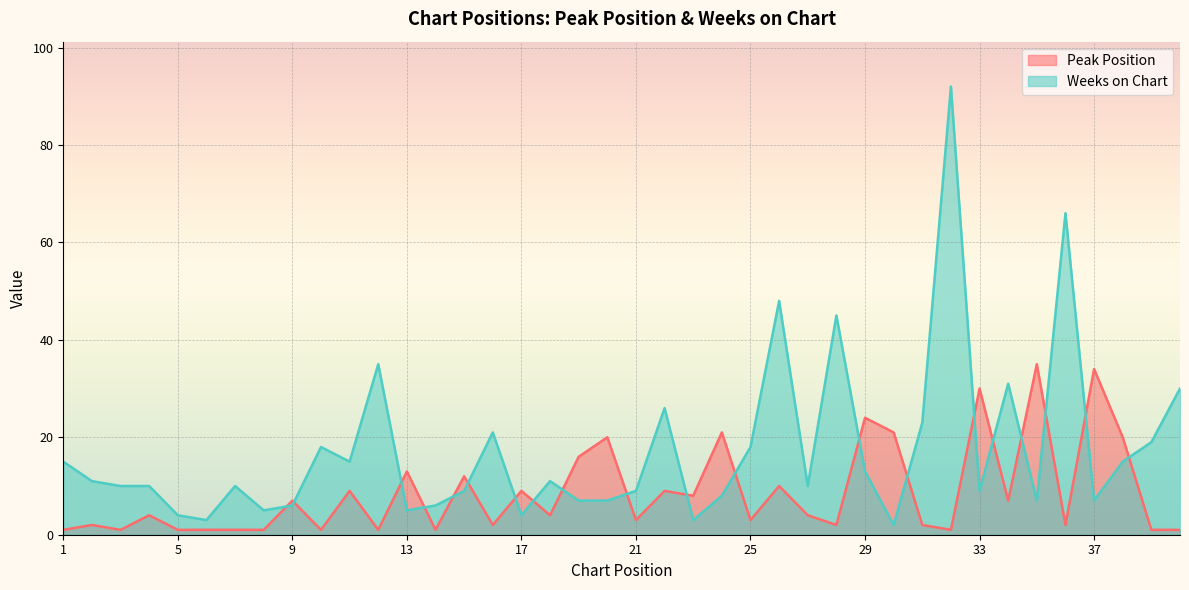

Does the chart display data point markers on the line(s)?

No